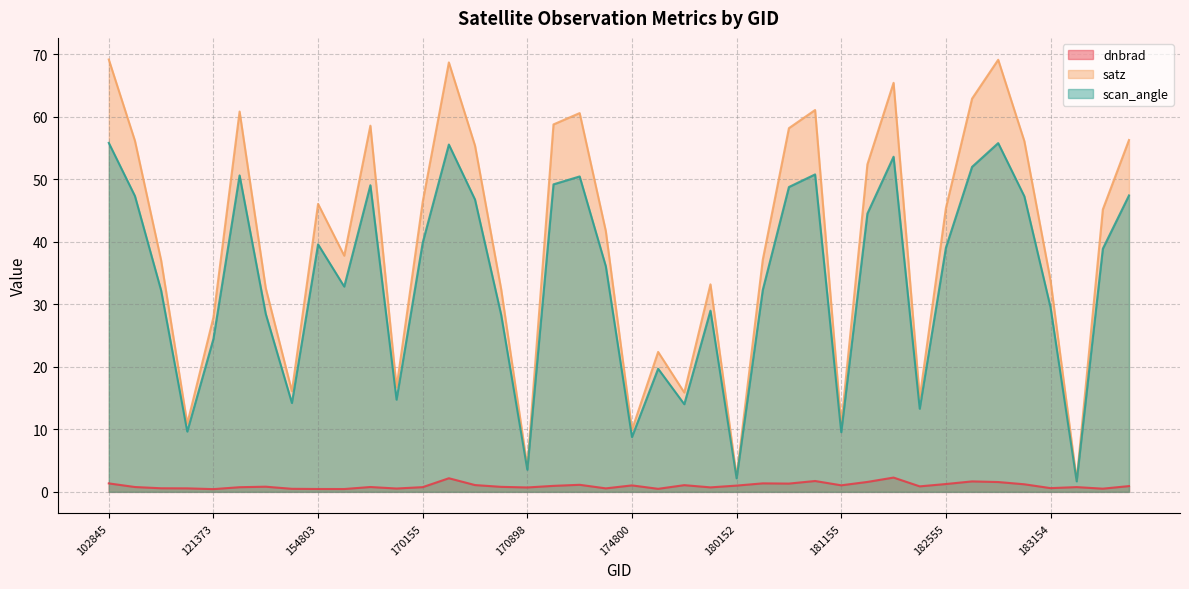

At which label does scan_angle reach its minimum?

186476